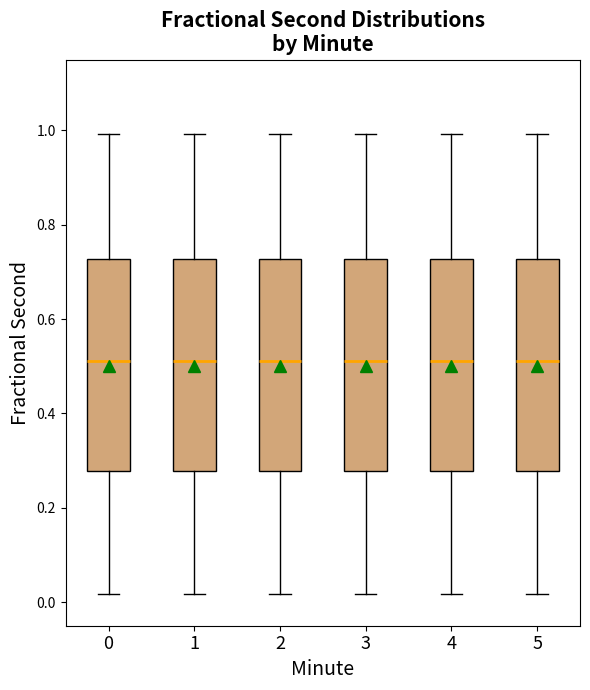

Reading left to right, transcribe this box plot: for each box, give where its median line is, the range the box spans, and where its two whiskers end, as read against the y-axis. The values are not printed on the chart, so give them approximately, as read against the axis.

0: median 0.52, box 0.28 to 0.72, whiskers 0.02 to 1.00
1: median 0.52, box 0.28 to 0.72, whiskers 0.02 to 1.00
2: median 0.52, box 0.28 to 0.72, whiskers 0.02 to 1.00
3: median 0.52, box 0.28 to 0.72, whiskers 0.02 to 1.00
4: median 0.52, box 0.28 to 0.72, whiskers 0.02 to 1.00
5: median 0.52, box 0.28 to 0.72, whiskers 0.02 to 1.00